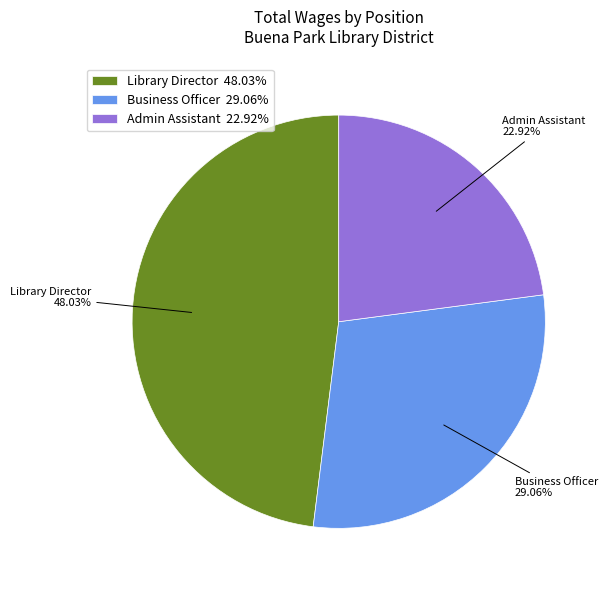

Between Admin Assistant and Business Officer, which is larger?

Business Officer